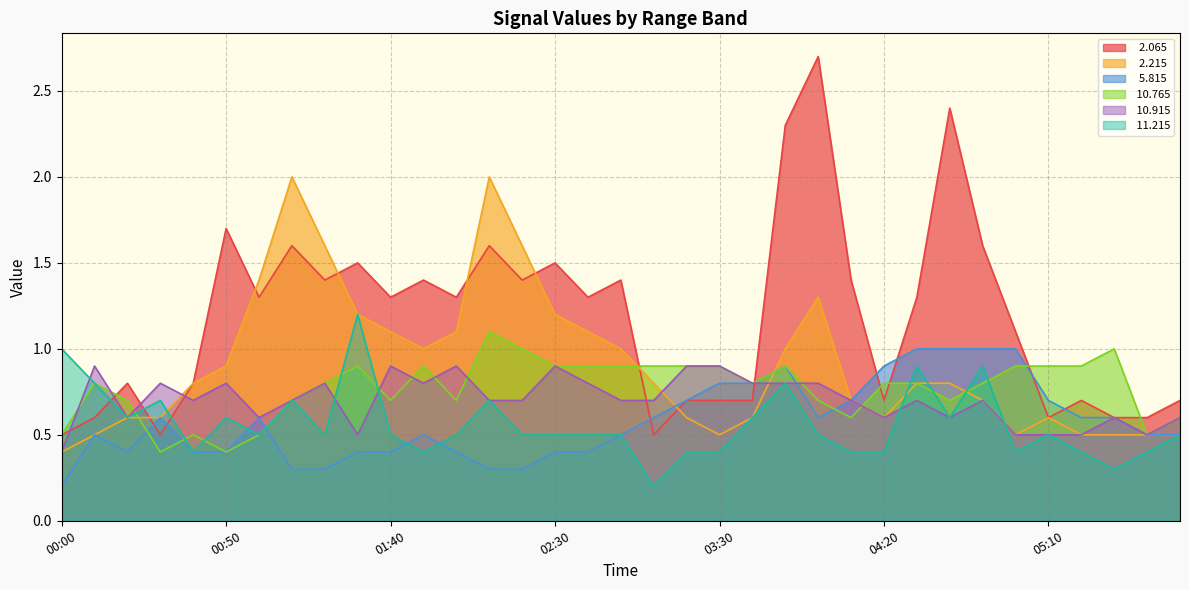

How many times do  10.915 and   2.215 cross each other?

3